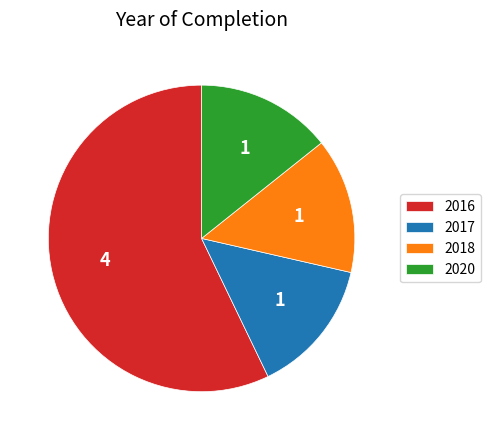

How many slices are in this pie chart?

4